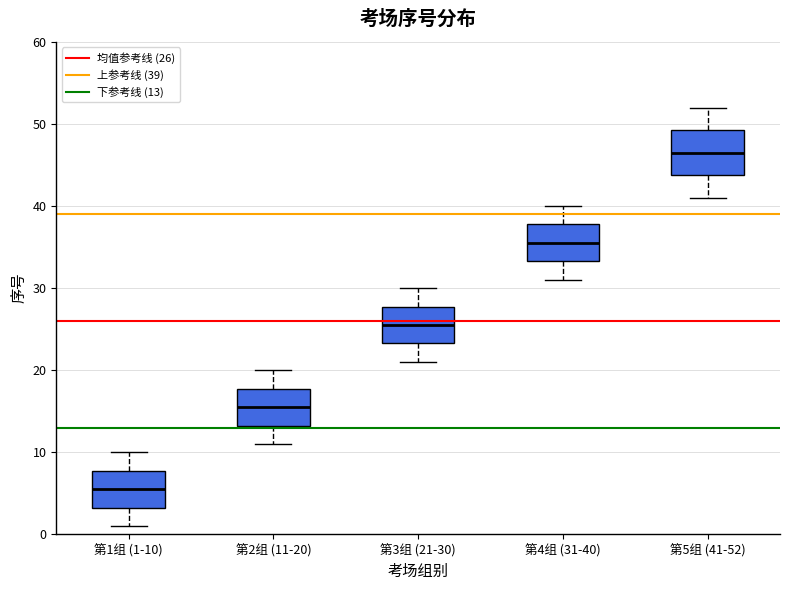

Reading left to right, read every box against the y-axis: the position of its median line, the range the box covers, and the ends of its whiskers. The values are not printed on the chart, so give them approximately, as read against the axis.

第1组 (1-10): median 6, box 3 to 8, whiskers 1 to 10
第2组 (11-20): median 16, box 13 to 18, whiskers 11 to 20
第3组 (21-30): median 26, box 23 to 28, whiskers 21 to 30
第4组 (31-40): median 36, box 33 to 38, whiskers 31 to 40
第5组 (41-52): median 47, box 44 to 49, whiskers 41 to 52